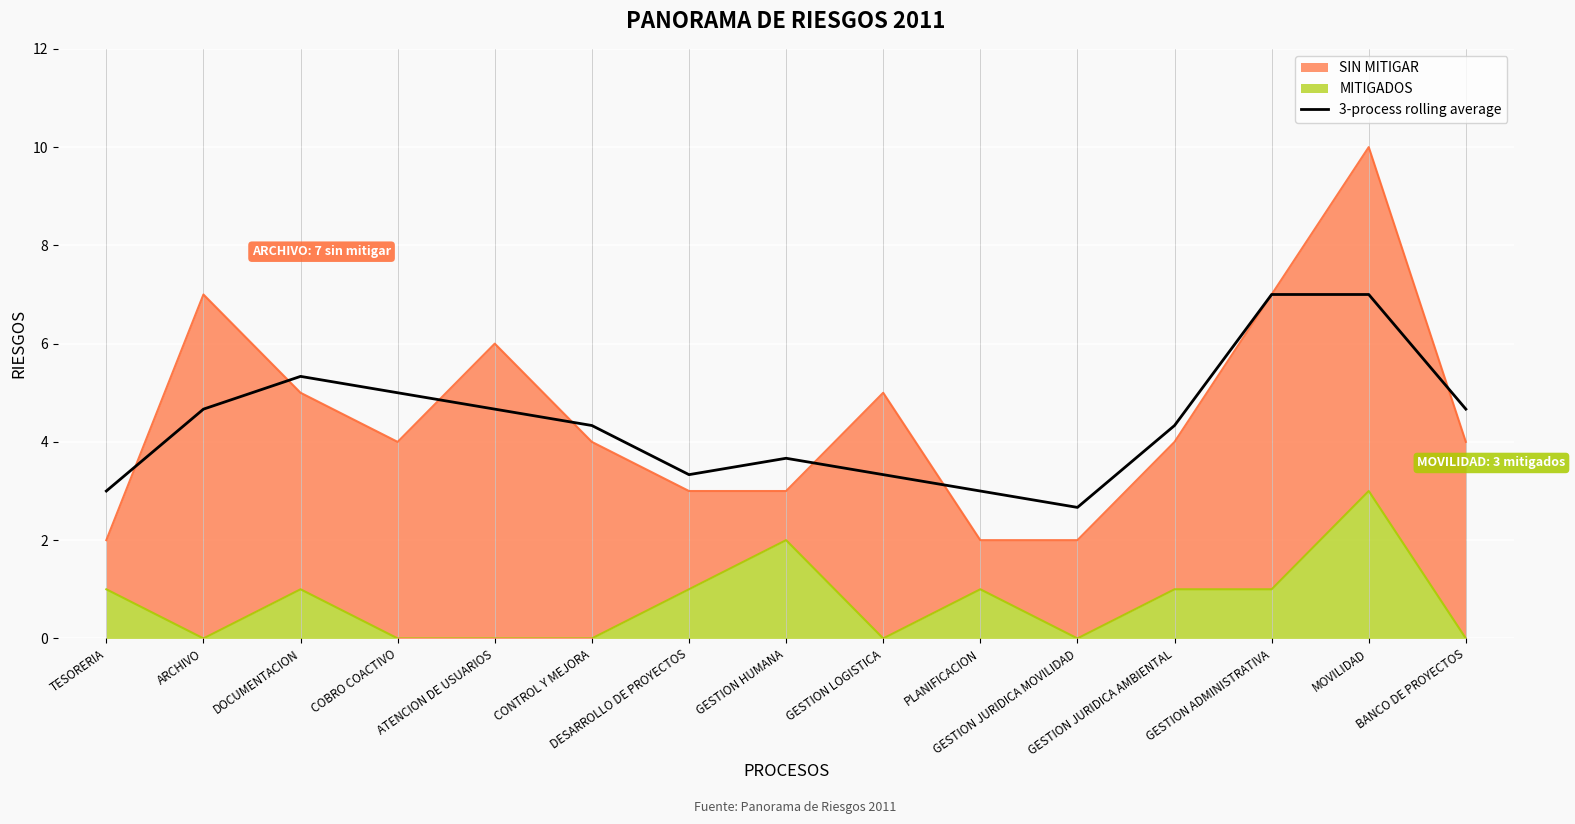

What is the maximum value for 3-process rolling average?

7.0